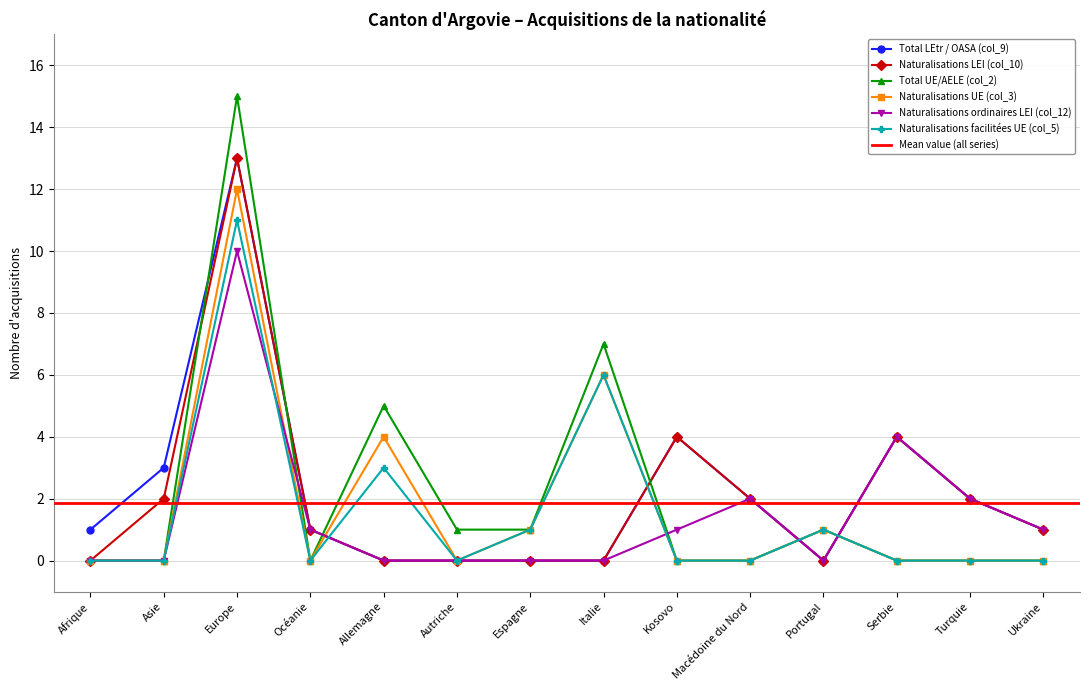

How many lines are shown in the chart?

6